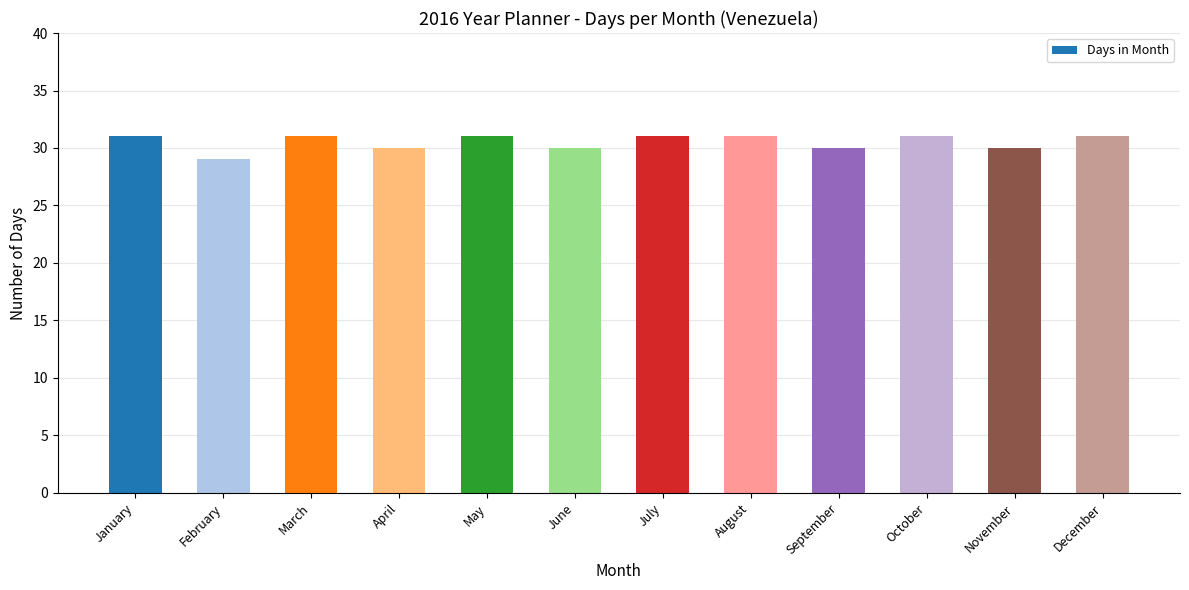

What is the sum of all values?

366